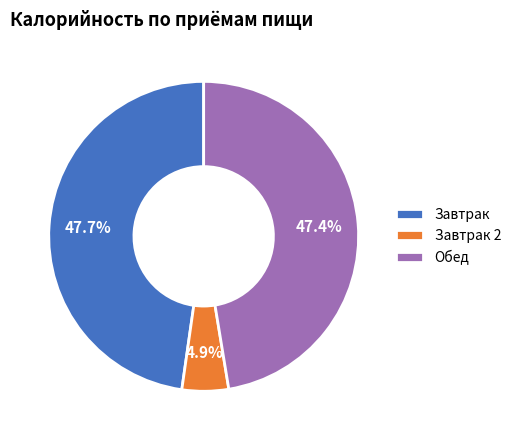

What is the ratio of the value at Завтрак to the value at Обед?

1.0